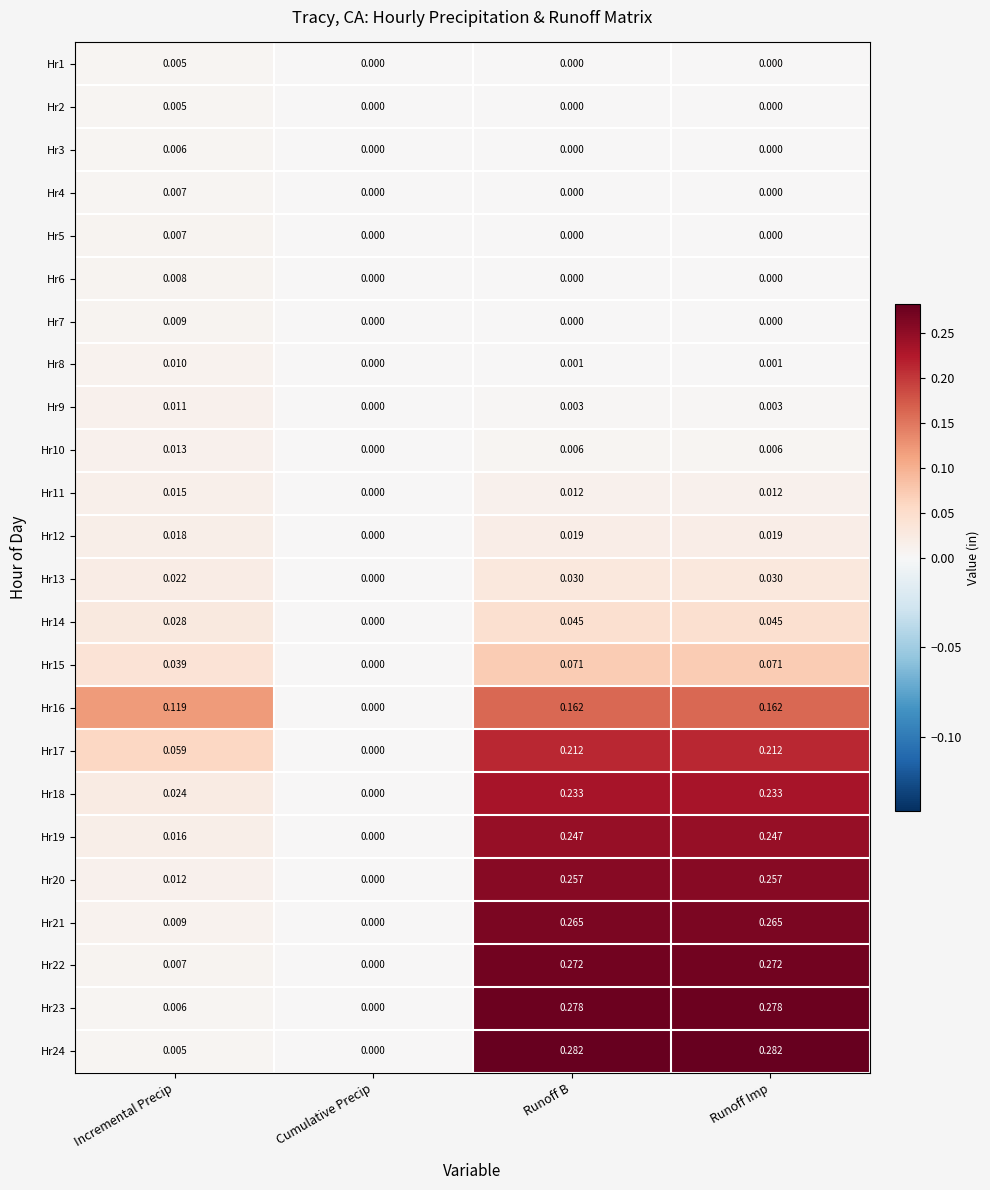

At which label does Hr19 reach its minimum?

Cumulative Precip